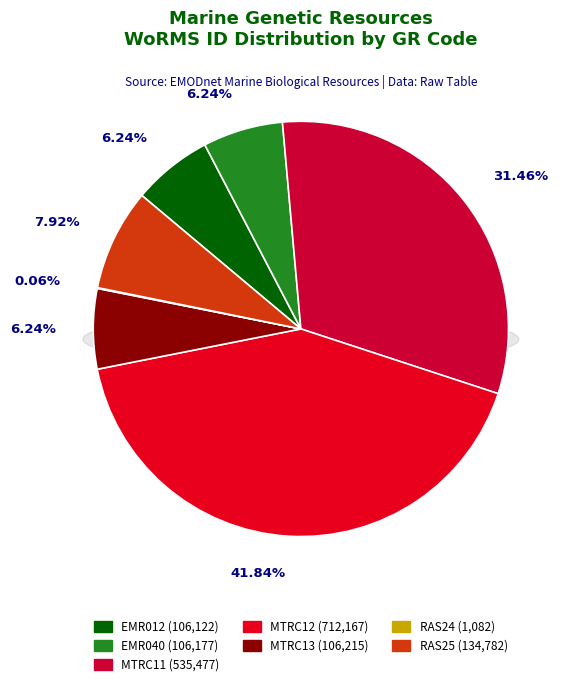

To the nearest percent, what is the average slice percentage?

14%